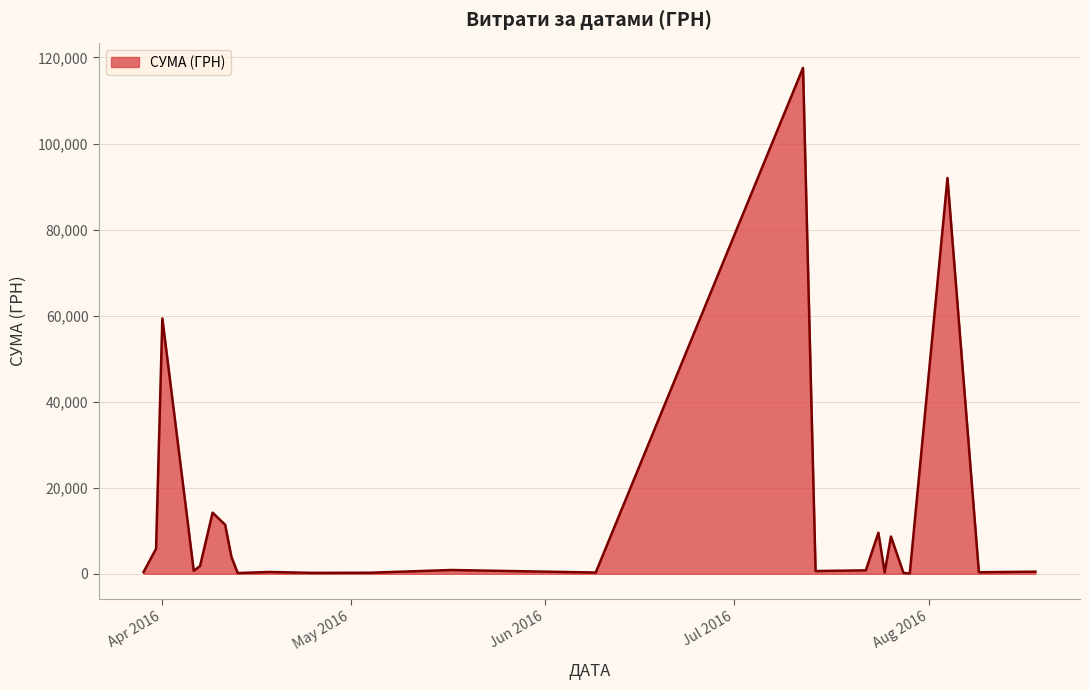

What is the greatest value displayed?

117568.8